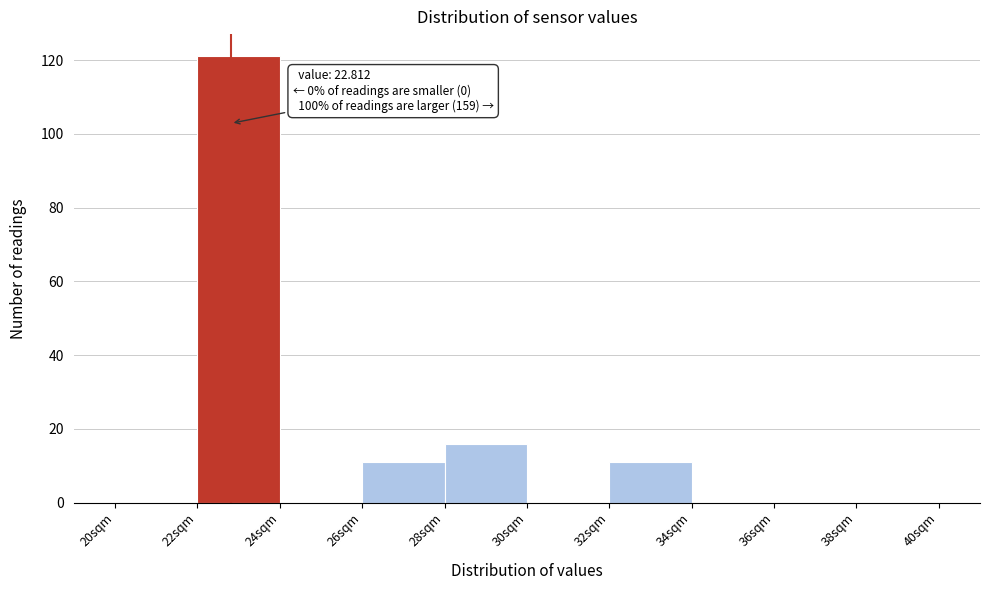

Over which range of the x-axis is the bar tallest?

22 to 24